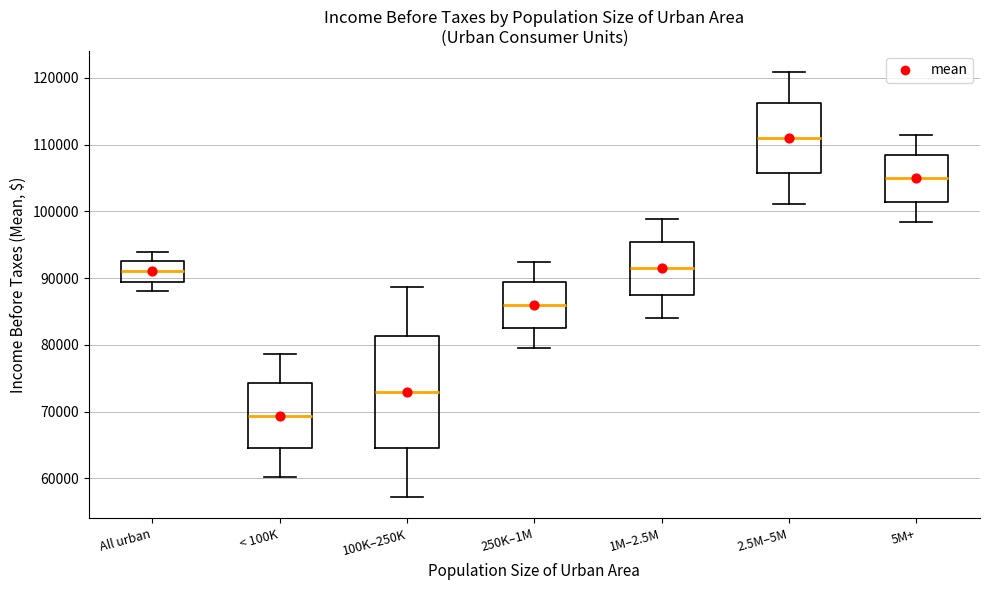

Where does the median line of the box for 5M+ sit on the y-axis? The values are not printed on the chart, so give them approximately, as read against the axis.

105000